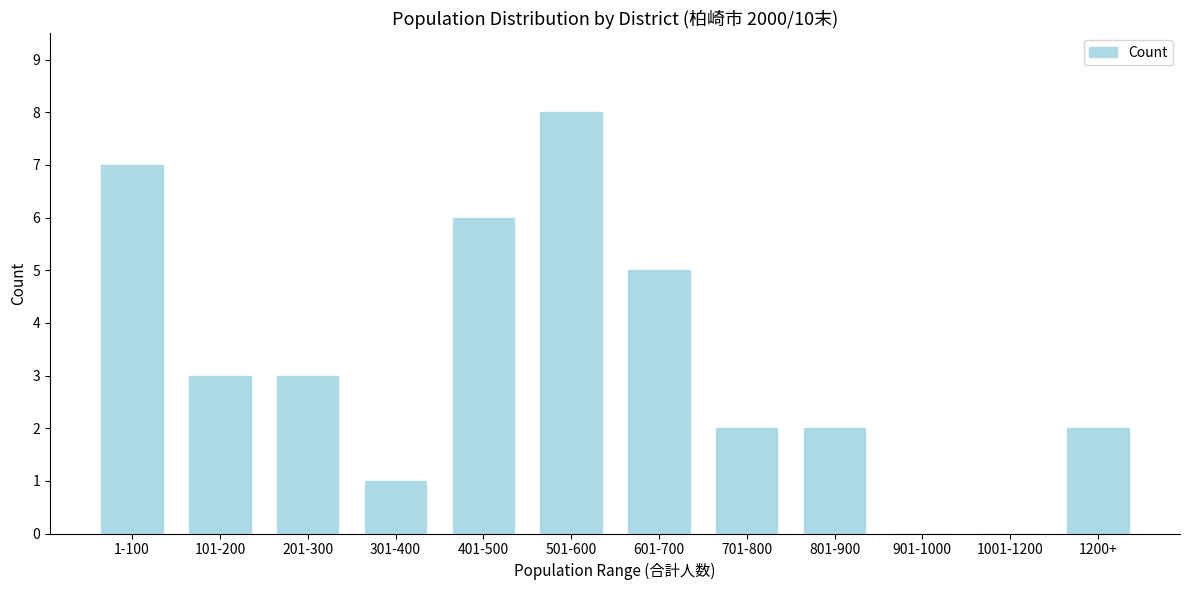

Reading left to right, extract all data points from this chart.

1-100=7	101-200=3	201-300=3	301-400=1	401-500=6	501-600=8	601-700=5	701-800=2	801-900=2	901-1000=0	1001-1200=0	1200+=2